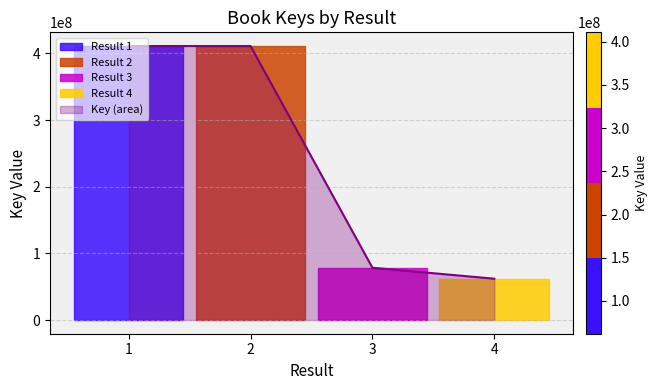

What is the sum of all values?

962342598